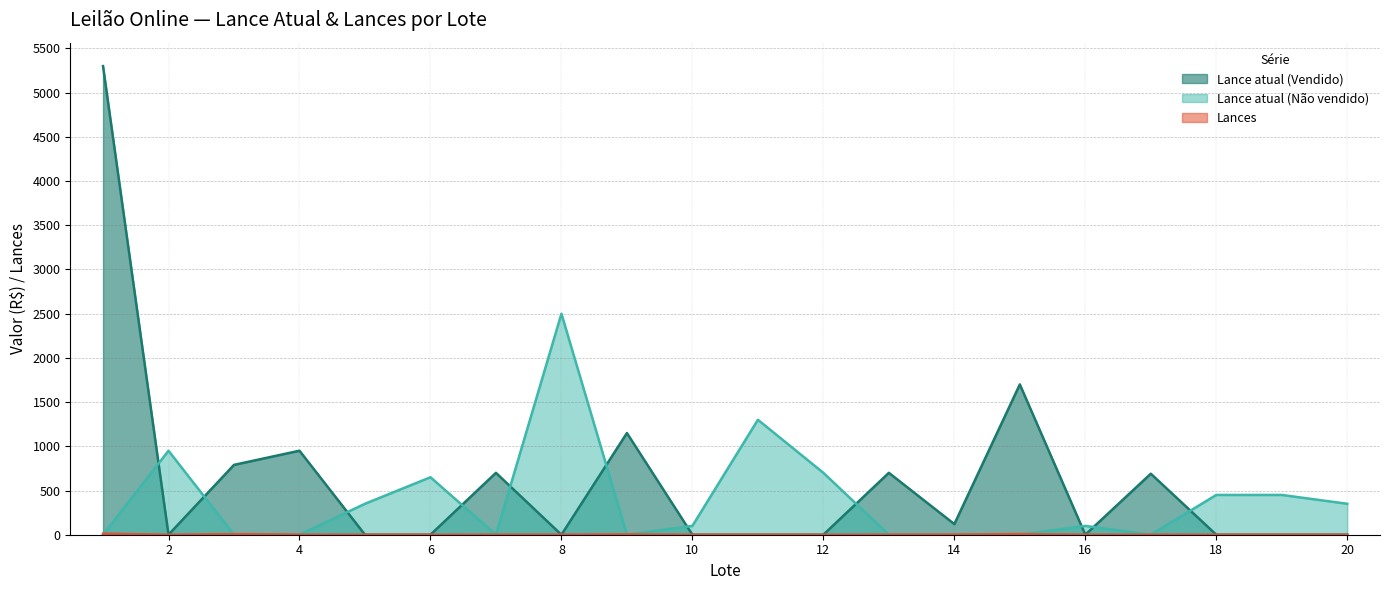

How many data points in Lance atual (Não vendido) are above 100?

9